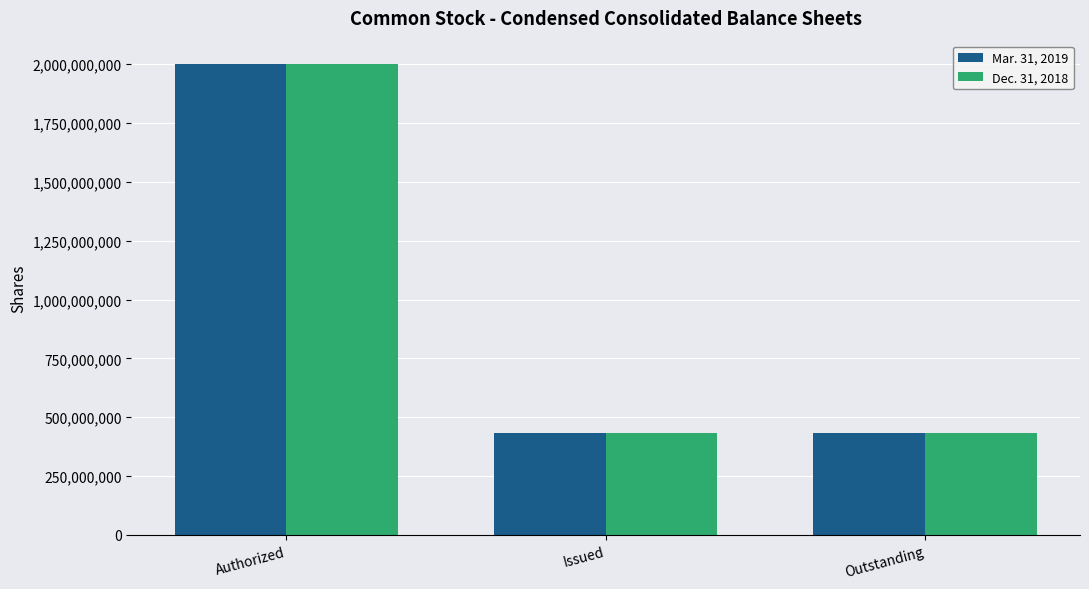

Reading left to right, what are all the values shown in this chart?

Mar. 31, 2019: 2000000000	434073648	434073648
Dec. 31, 2018: 2000000000	434073648	434073648